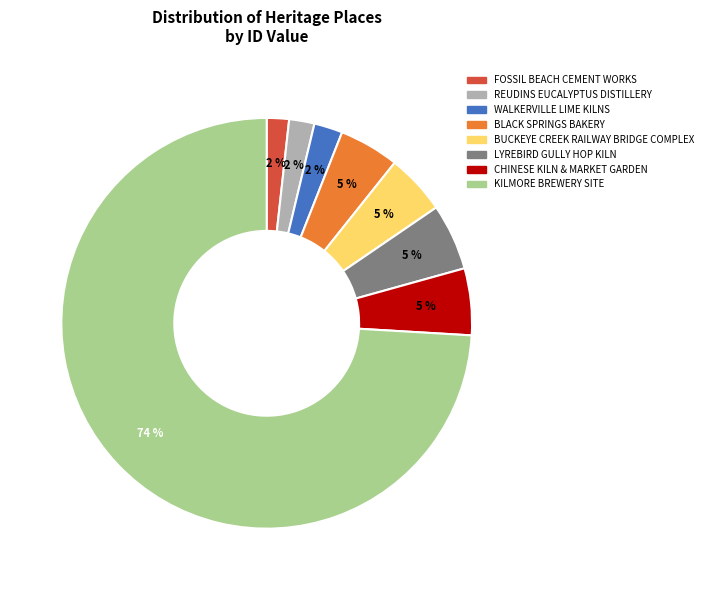

How many slices are in this pie chart?

8